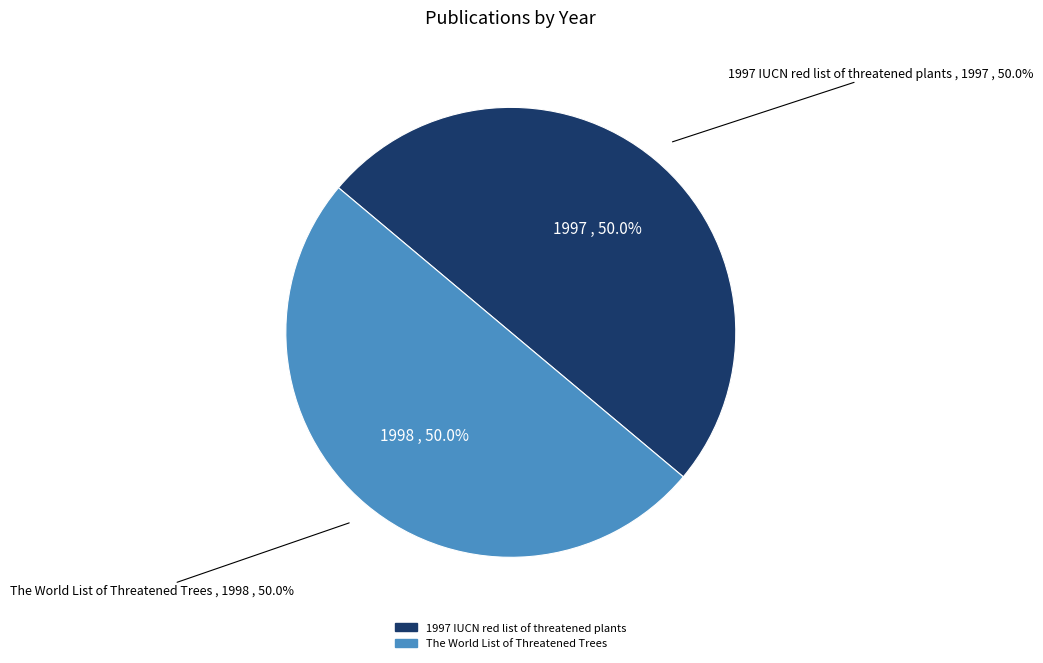

How many segments does this pie chart have?

2